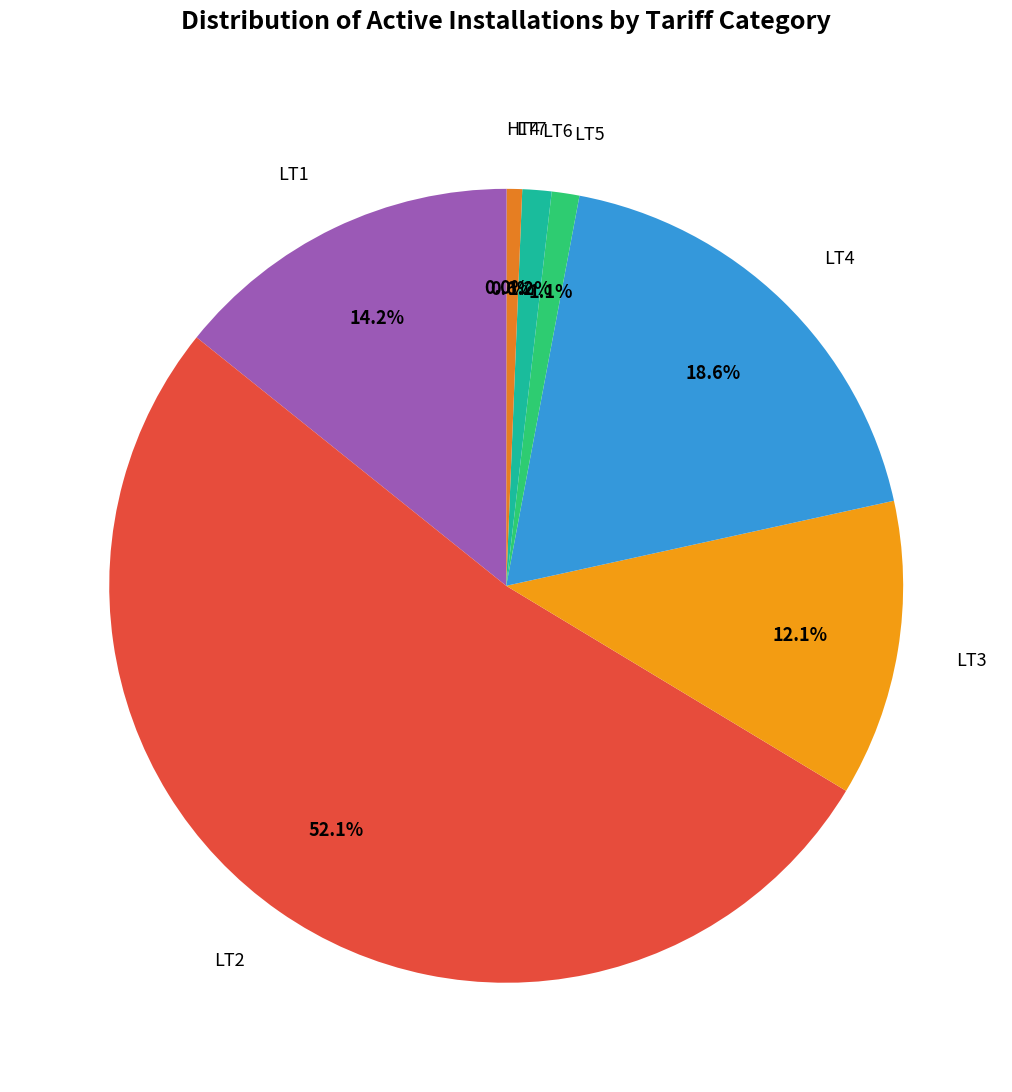

What is the majority slice?

LT2